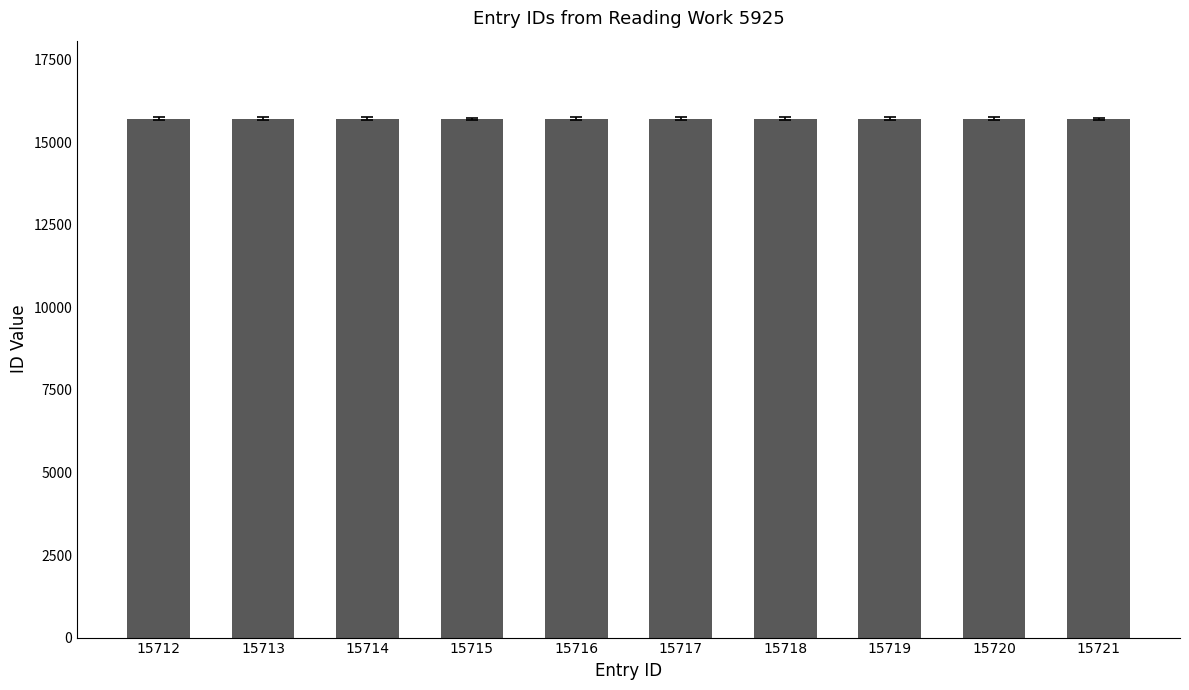

What is the ratio of the value at 15717 to the value at 15720?

1.0